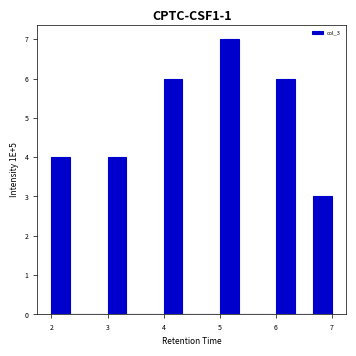

Read against the x-axis, roughly where is the centre of the tallest bar?

5.2